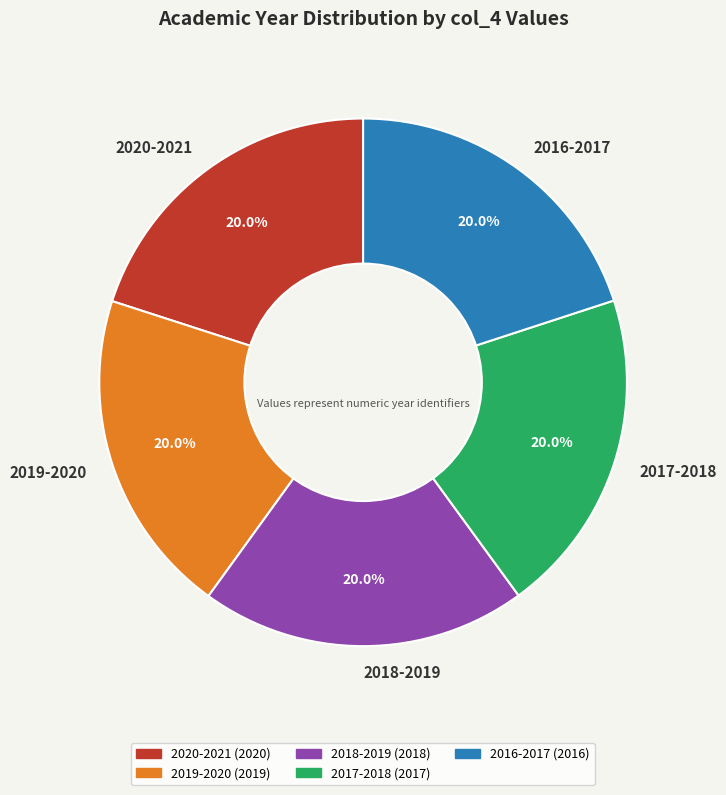

To the nearest percent, what portion does 2018-2019 represent?

20%